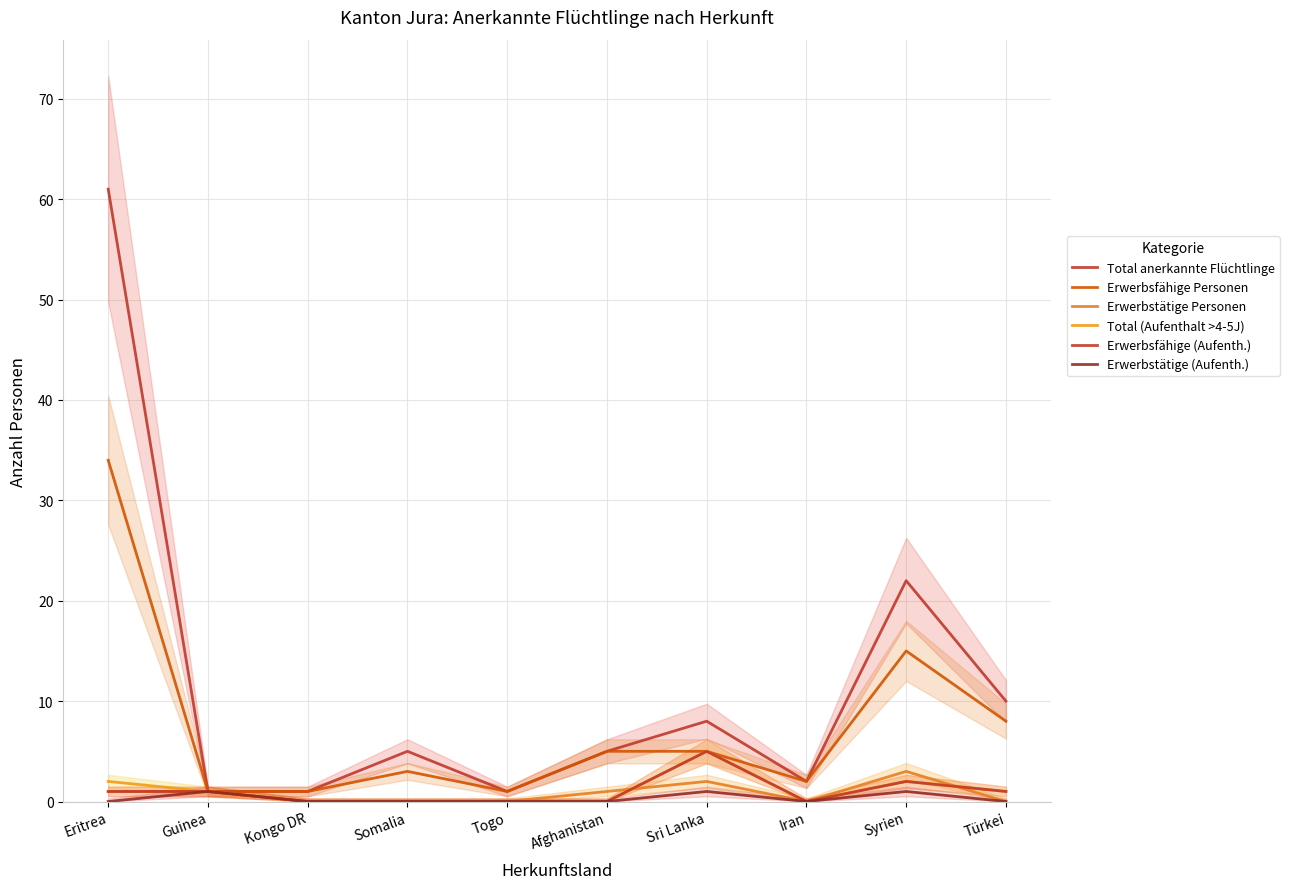

How many interior local peaks does the Erwerbstätige Personen series have?

2